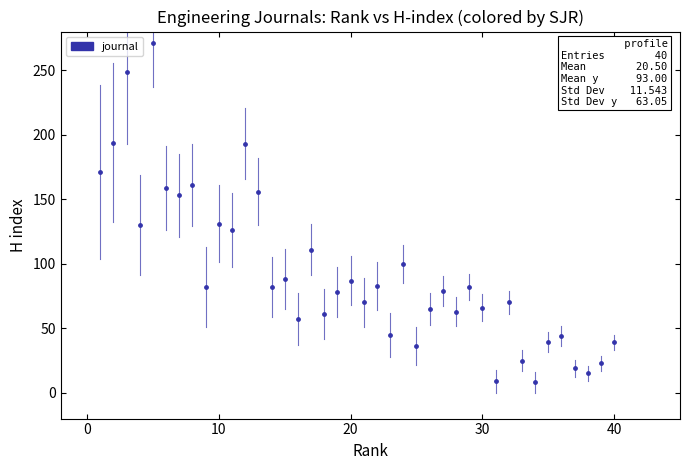

What is the range of Y values (max minus min)?

263